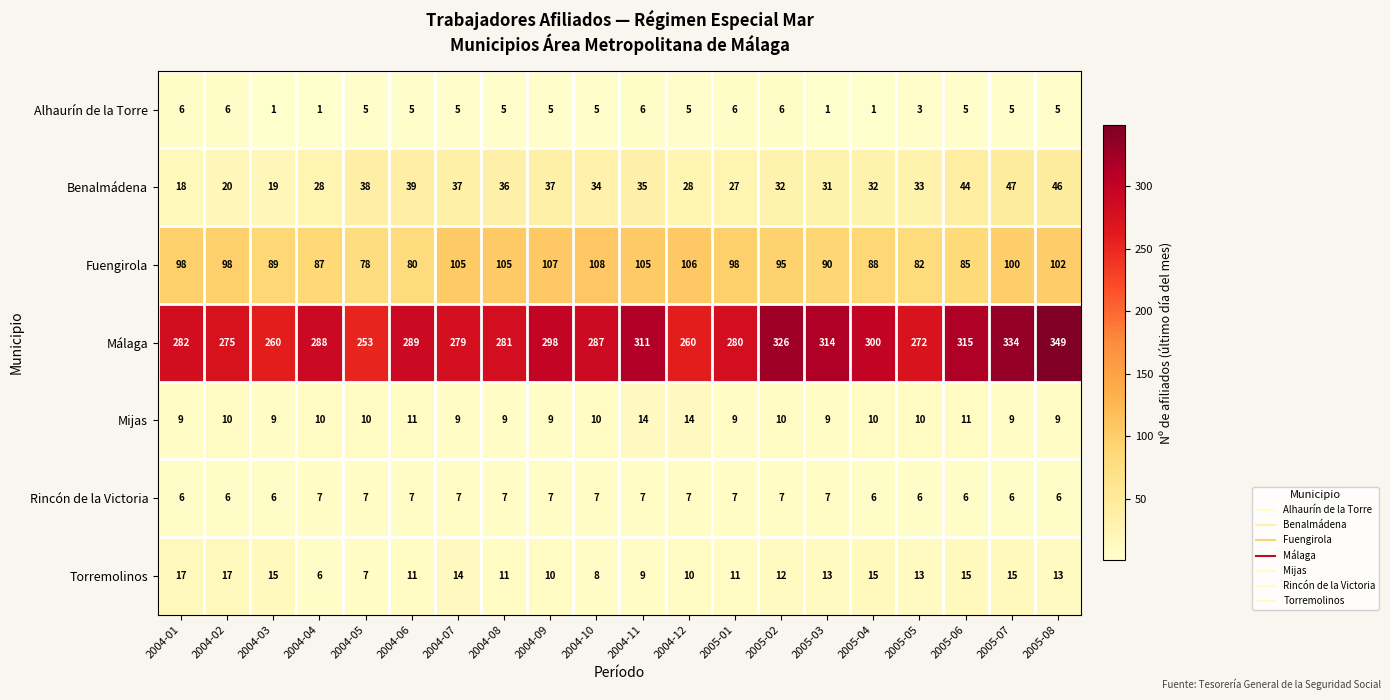

At 2004-03, list the series in order from smallest to largest.

Alhaurín de la Torre, Rincón de la Victoria, Mijas, Torremolinos, Benalmádena, Fuengirola, Málaga